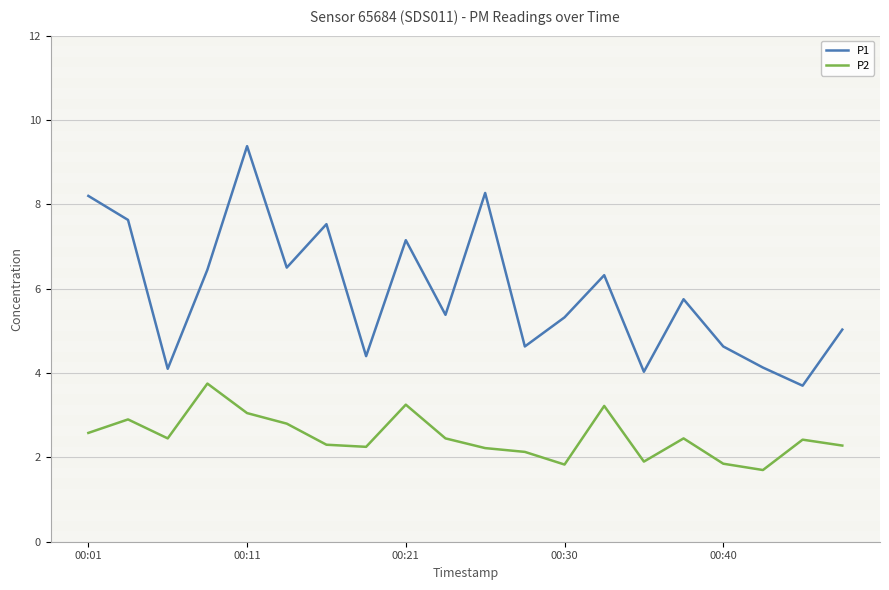

What is the maximum value shown in the chart?

9.4